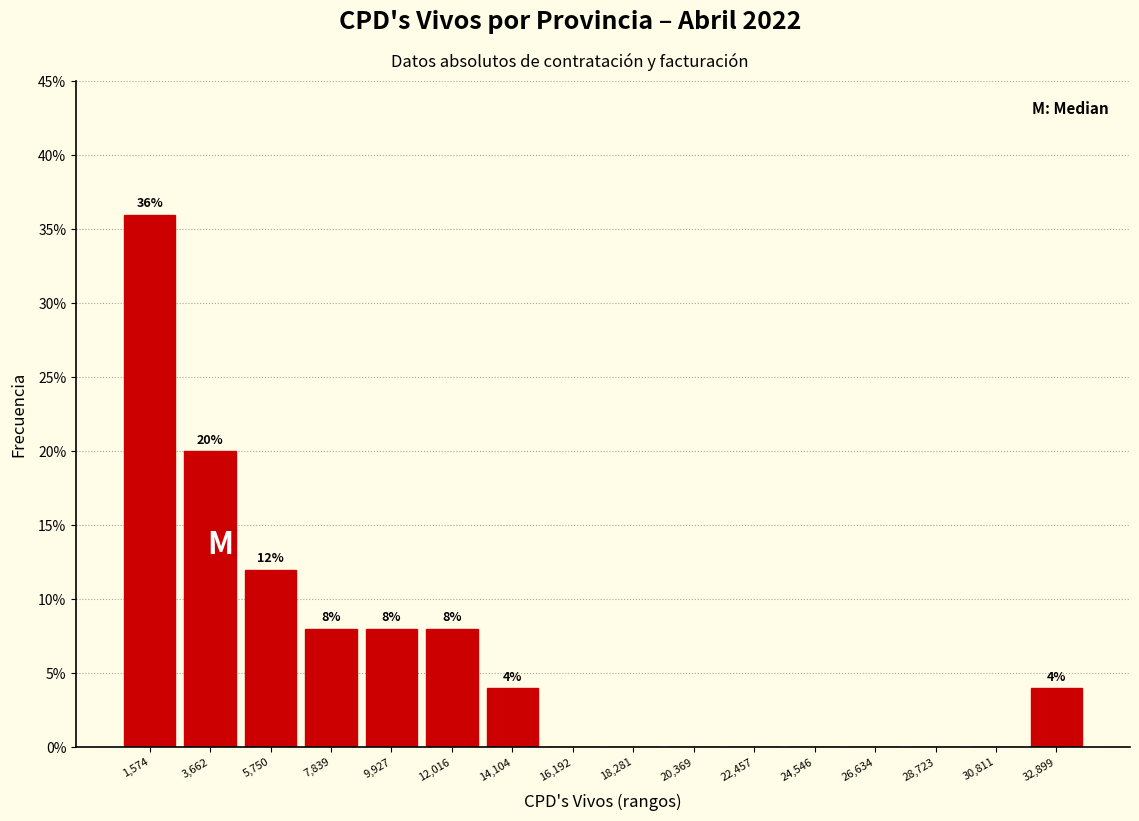

Over which range of the x-axis is the bar tallest?

500 to 2500